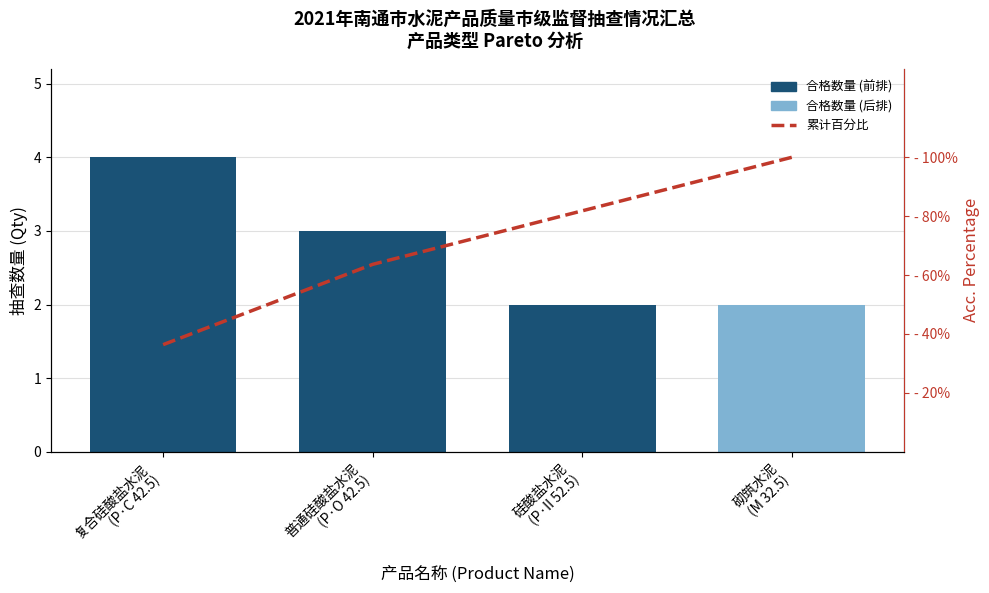

Which series has the largest total across all categories?

累计百分比